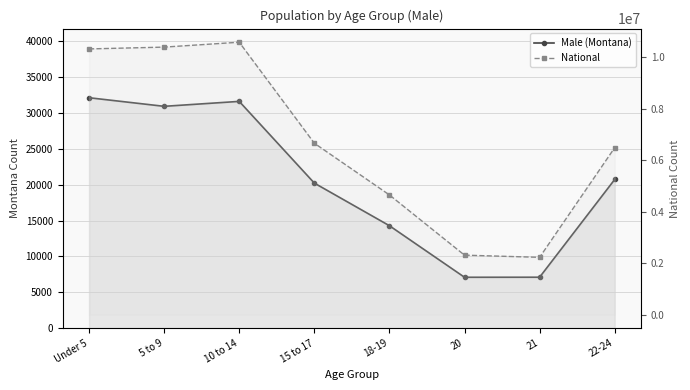

List the series in order of their overall mean, highest first.

National, Male (Montana)